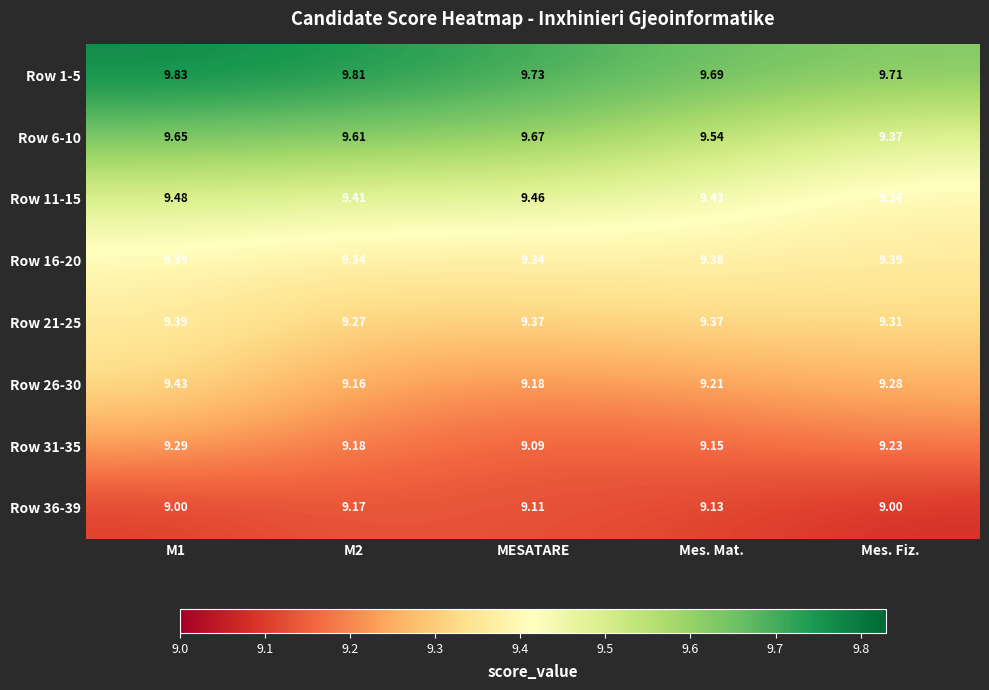

What is the difference between the highest and lowest values at Mes. Fiz.?

0.7